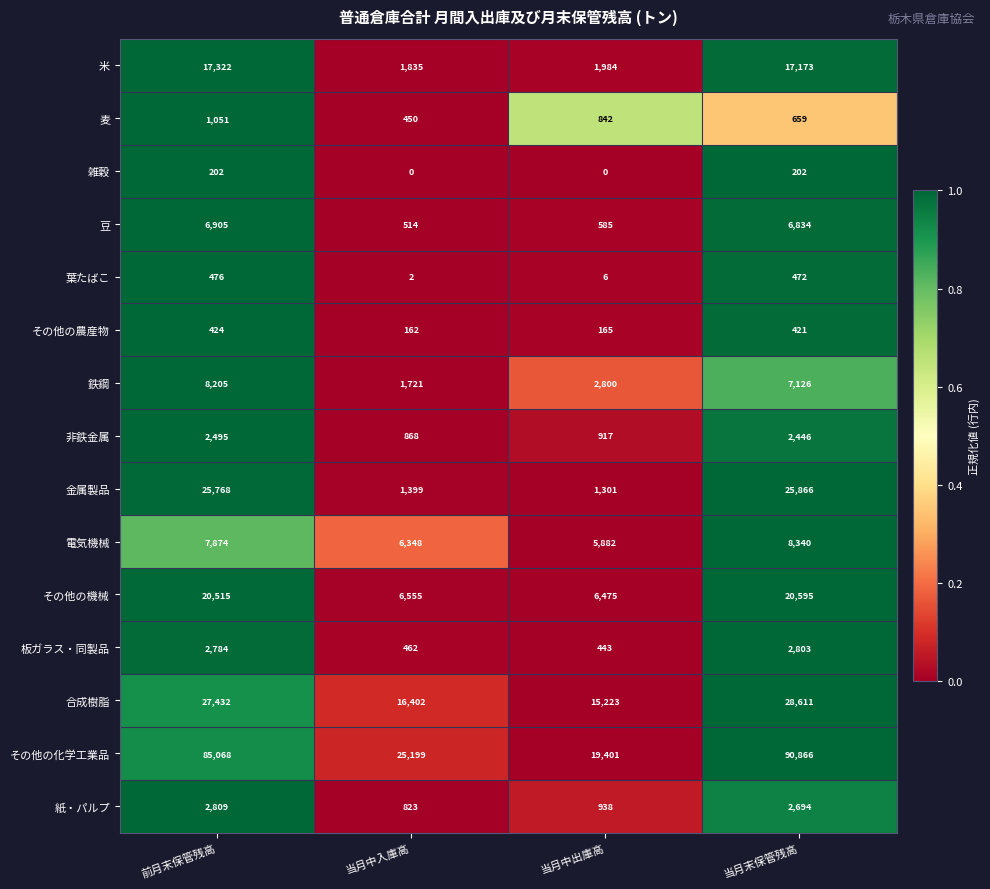

At which category is the sum across all series the highest?

当月末保管残高